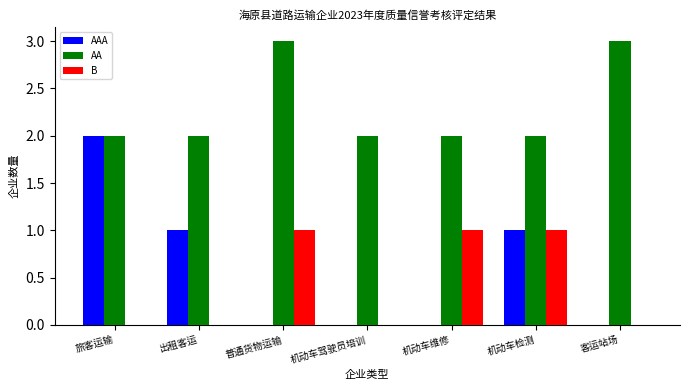

Reading left to right, transcribe all the data shown in this chart.

AAA: 2	1	0	0	0	1	0
AA: 2	2	3	2	2	2	3
B: 0	0	1	0	1	1	0